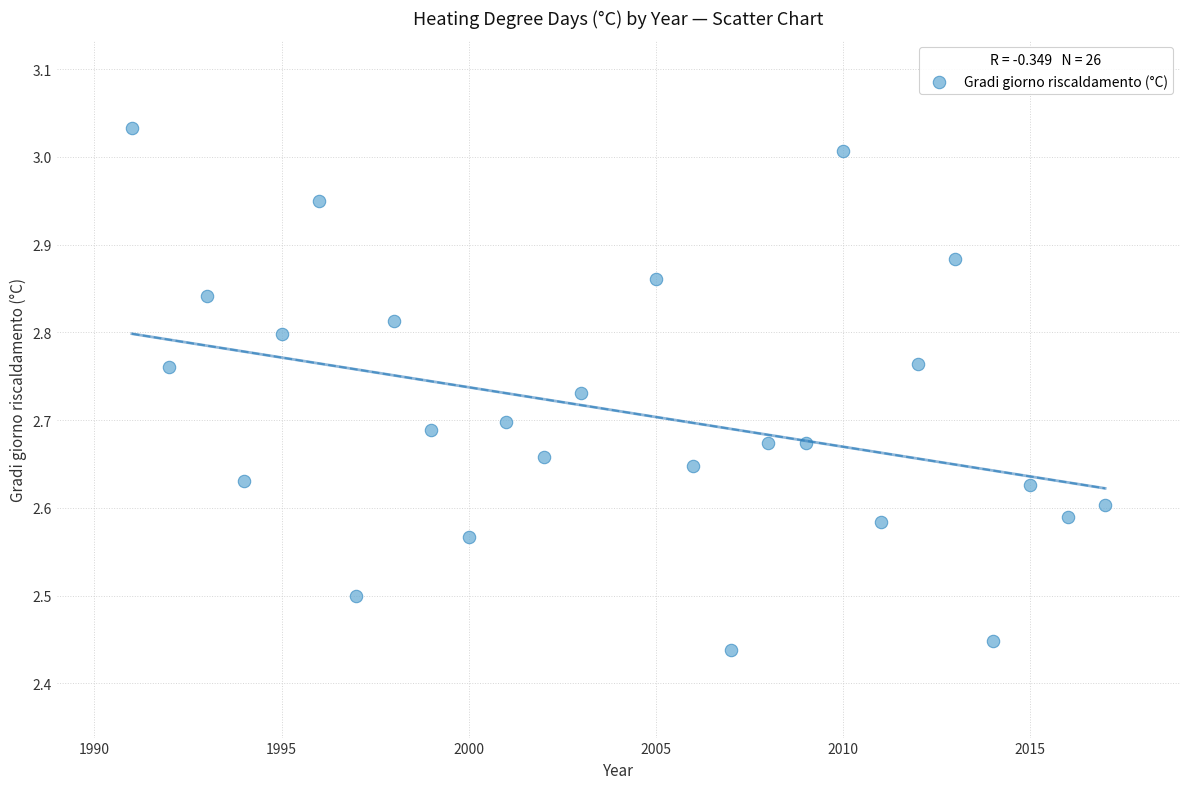

What is the range of X values (max minus min)?

26.0